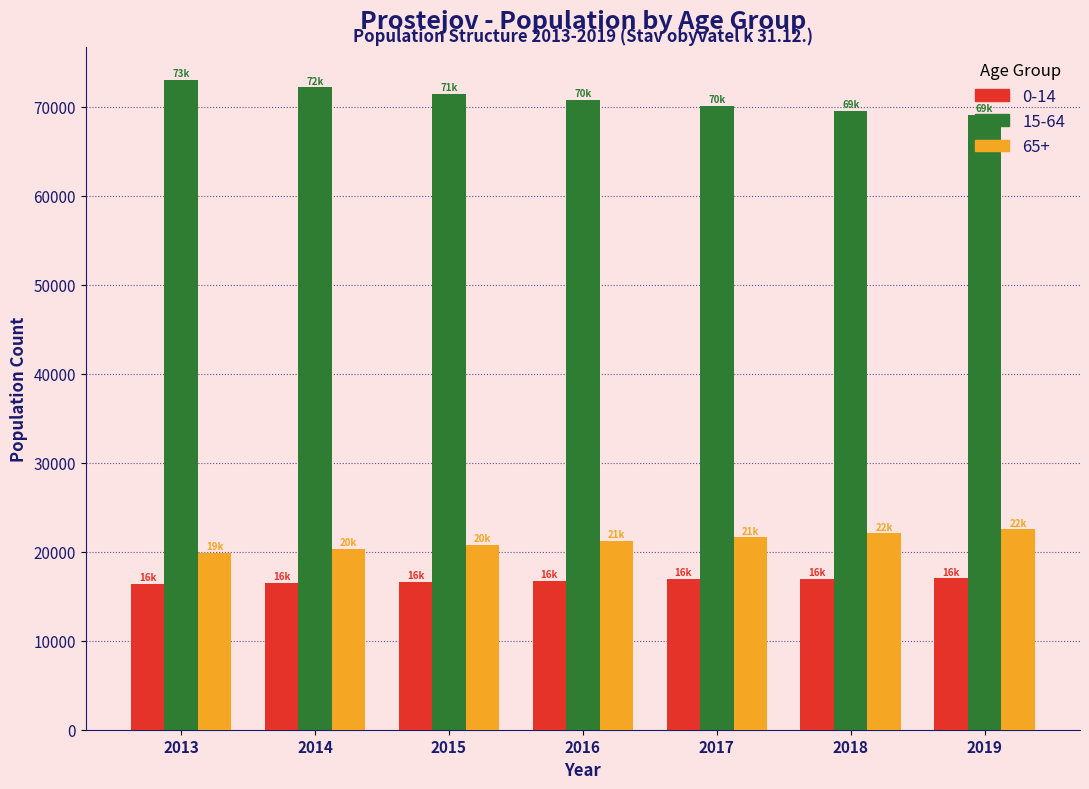

What is the spread (max minus min) of values at 2016?

54038